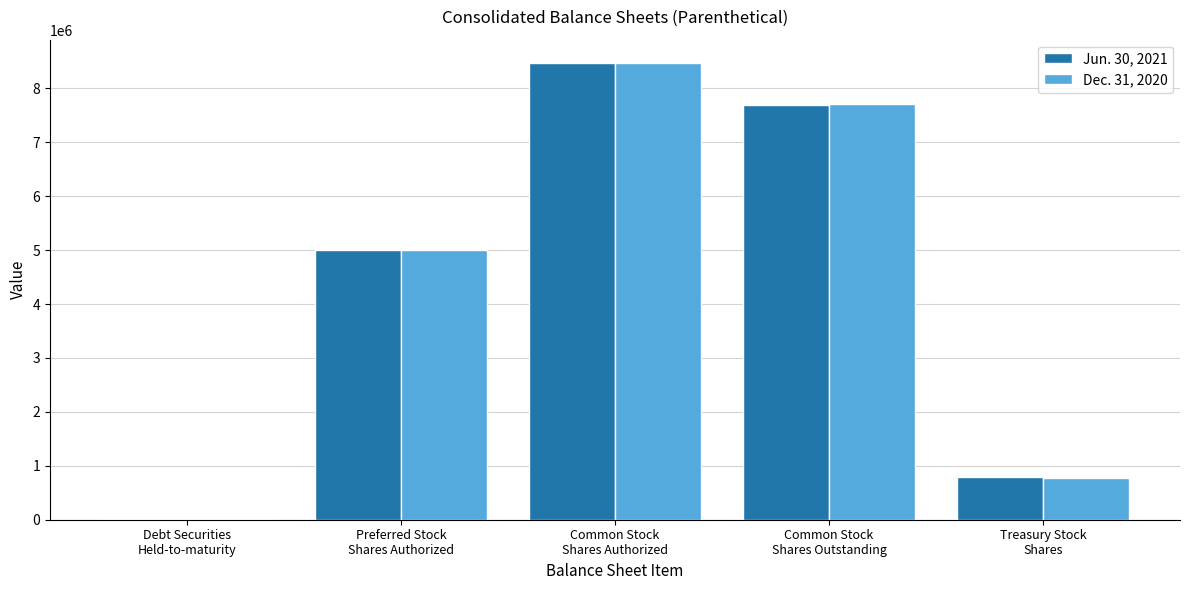

What is the approximate value of Jun. 30, 2021 at Treasury Stock
Shares, to the nearest 50?

789600